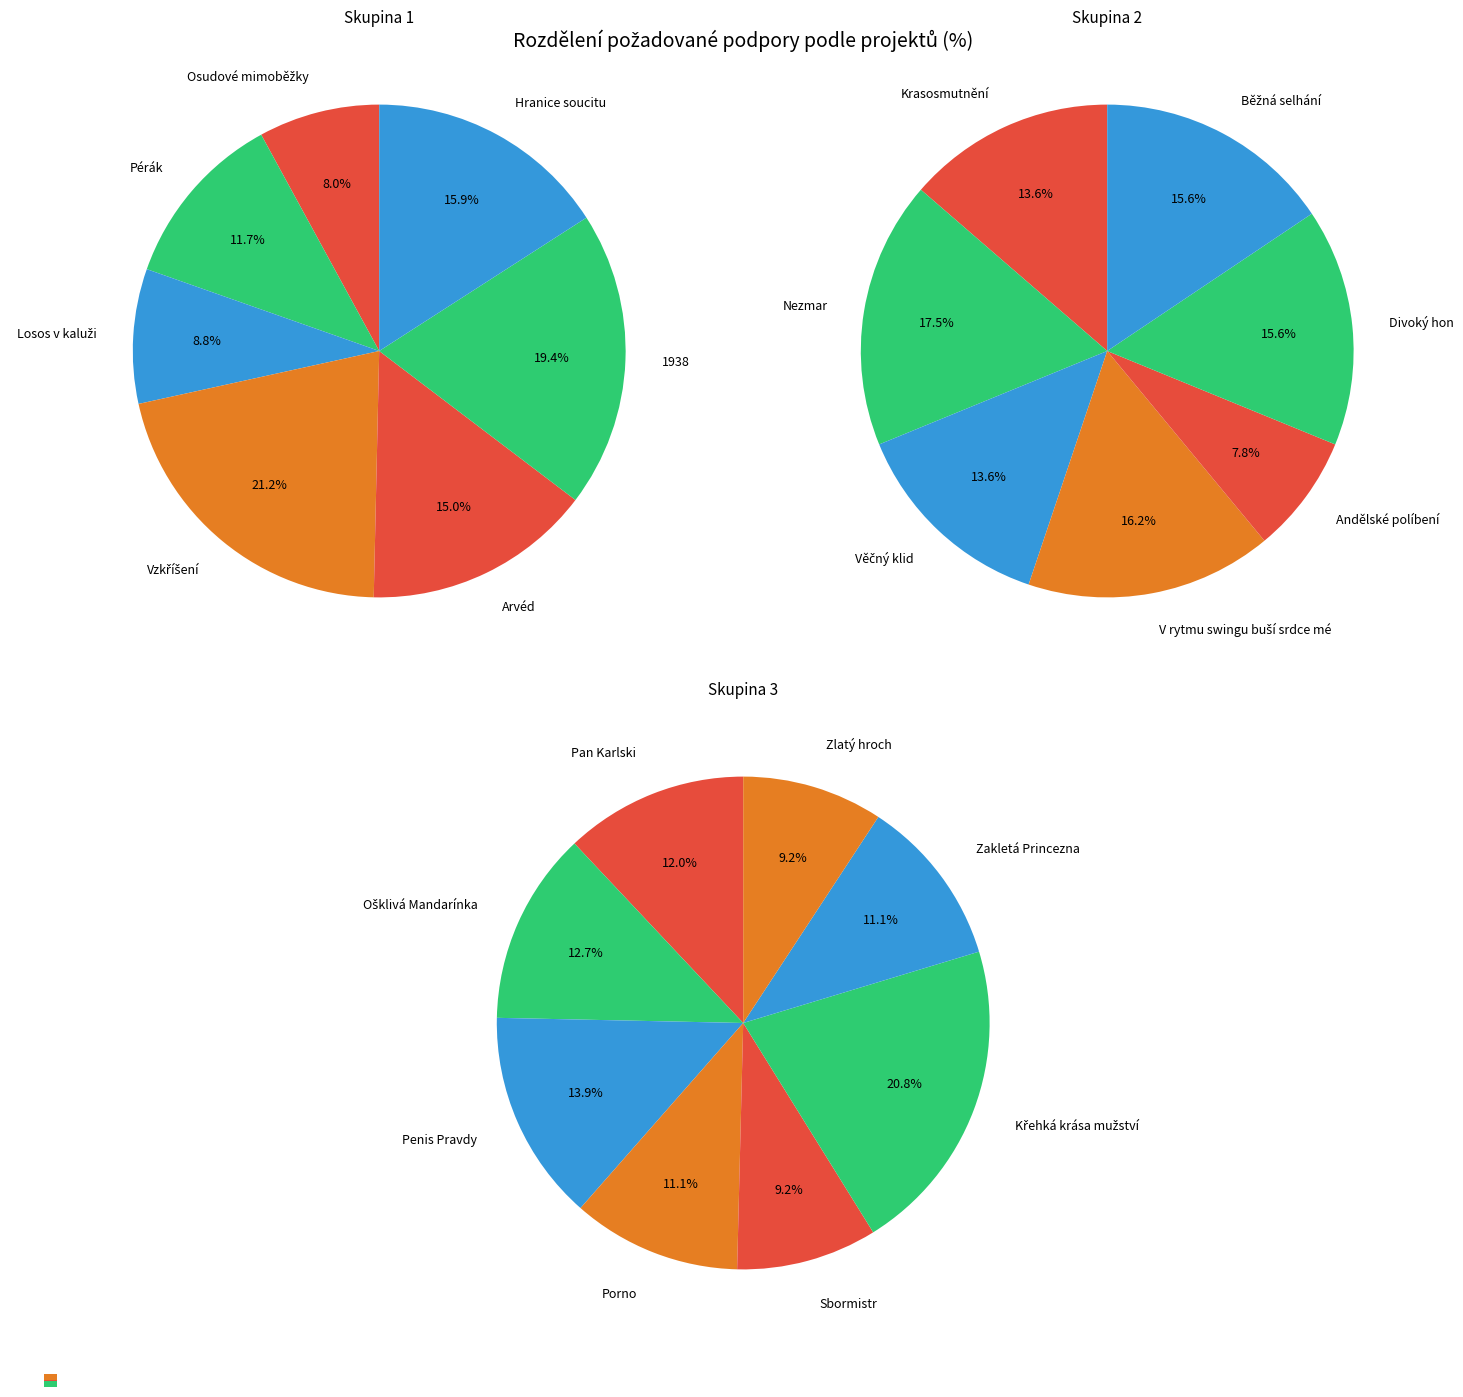

Which category has the biggest portion of the pie?

Vzkříšení